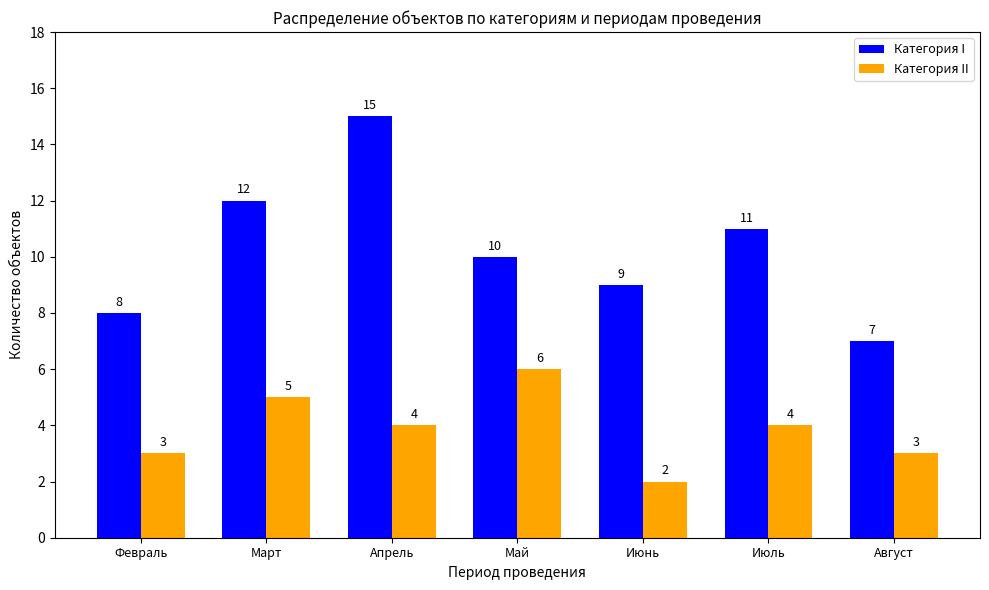

List the series in order of their peak value, highest first.

Категория I, Категория II